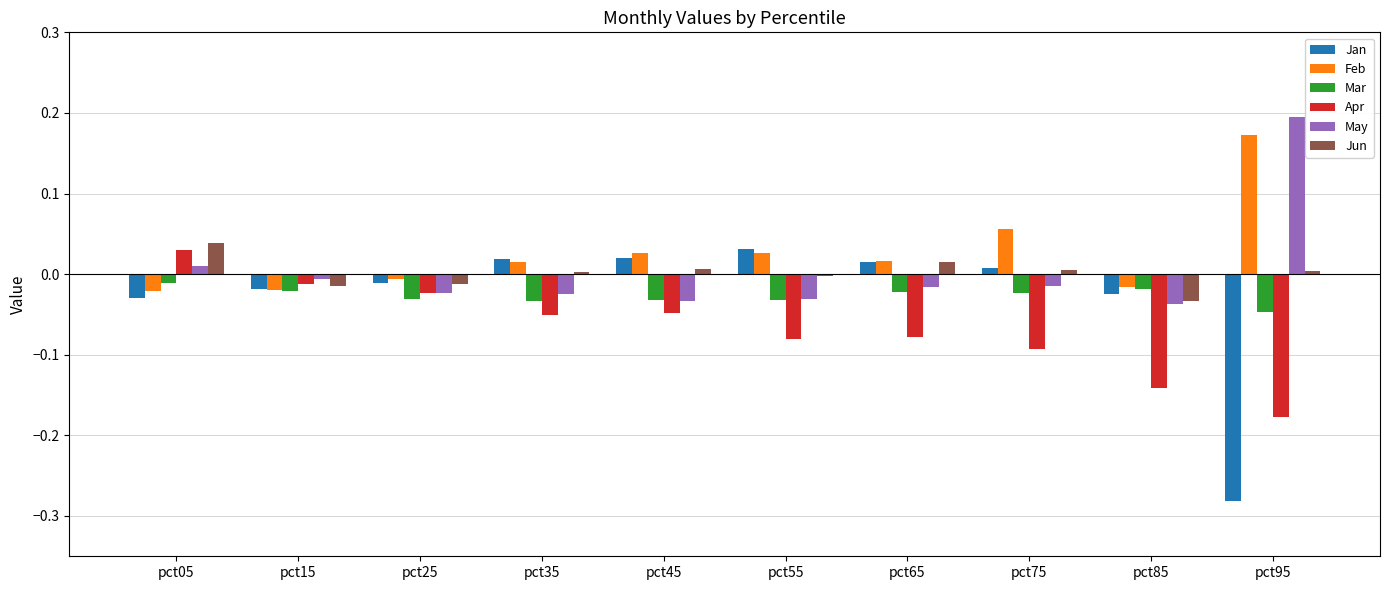

True or false: Jun has a value of 0.0 at pct75.

True